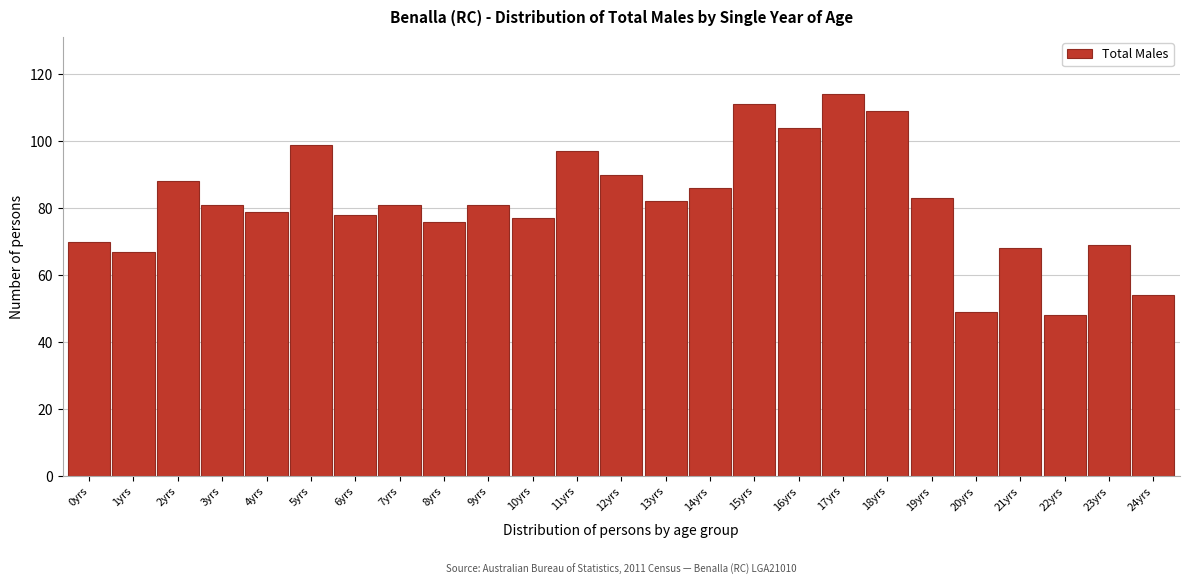

Reading right to left, extract all data points from this chart.

54	69	48	68	49	83	109	114	104	111	86	82	90	97	77	81	76	81	78	99	79	81	88	67	70